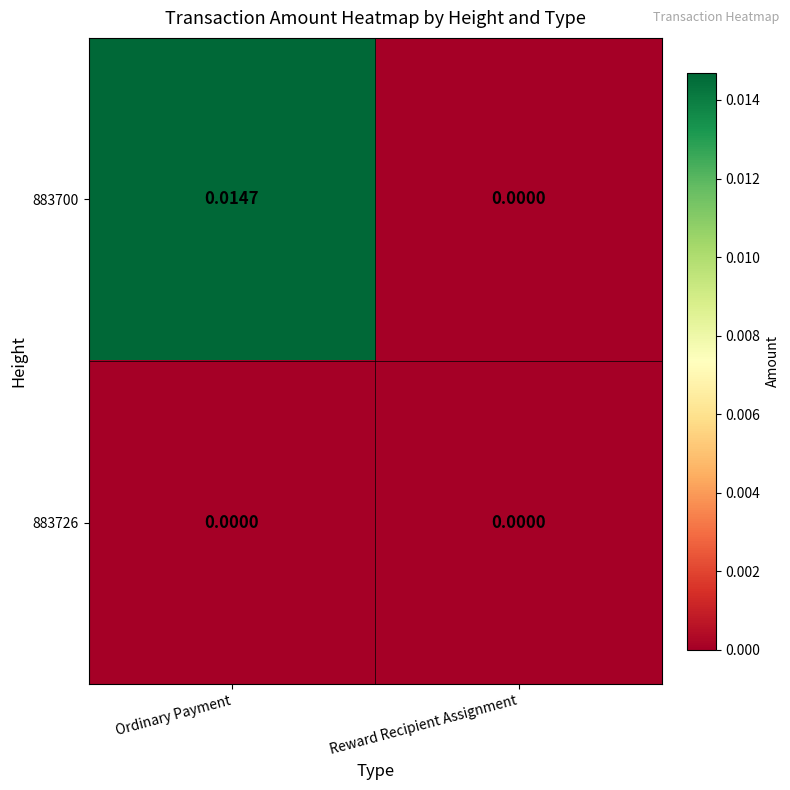

Rank the series by their average value, from lowest to highest.

883726, 883700